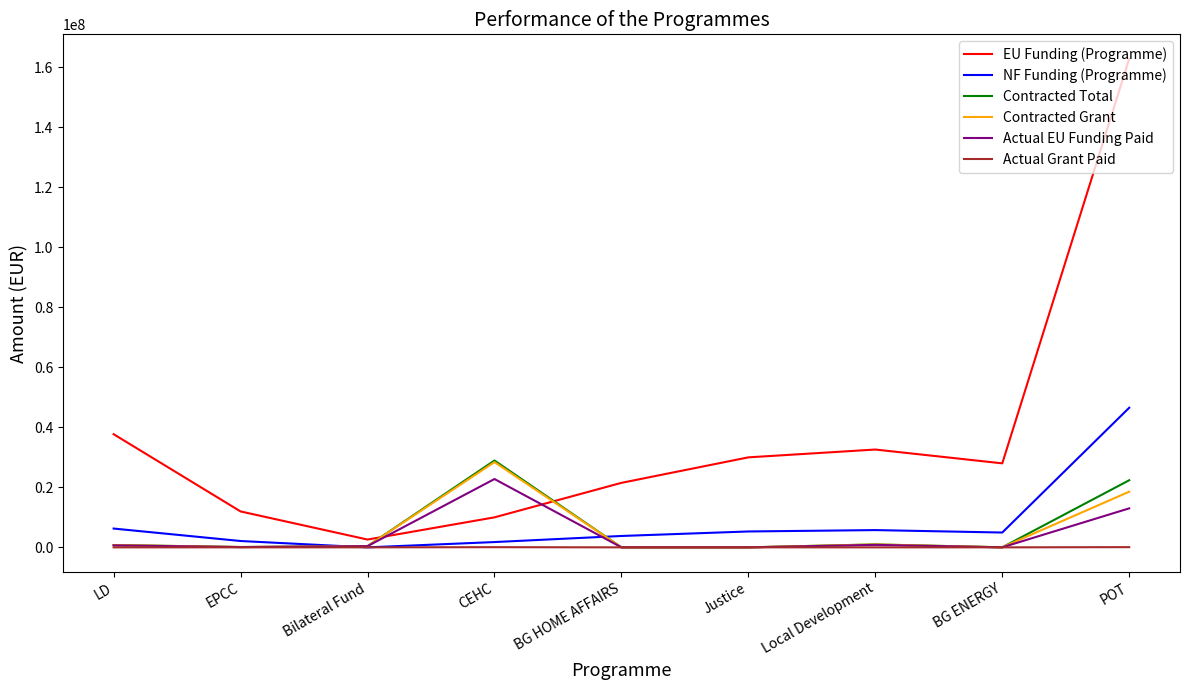

True or false: Actual Grant Paid and EU Funding (Programme) intersect in this chart.

False